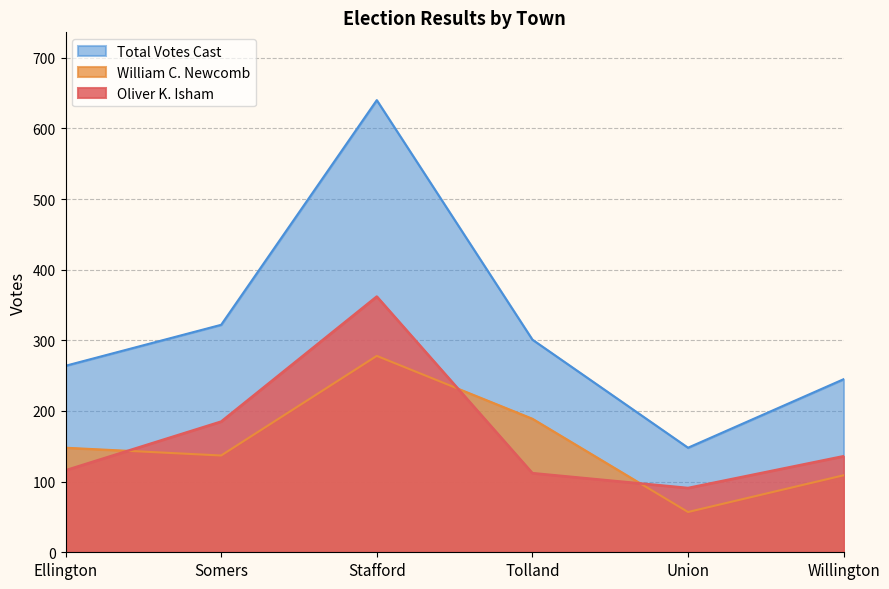

What is the label of the 1st point from the left?

Ellington